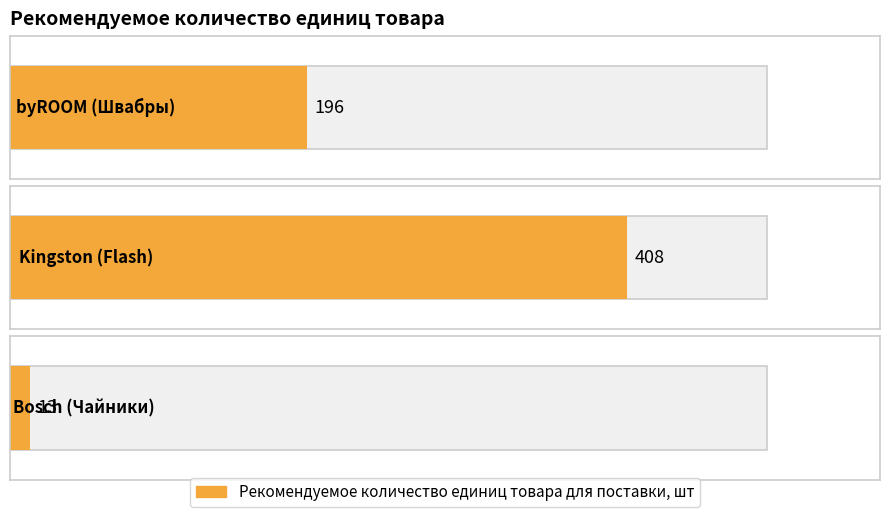

The value at Kingston (Flash) is 408. True or false?

True